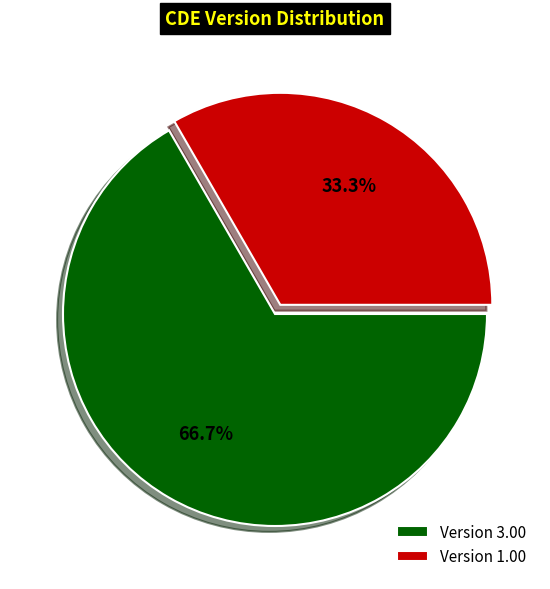

Rank the categories by value from lowest to highest.

Version 1.00, Version 3.00